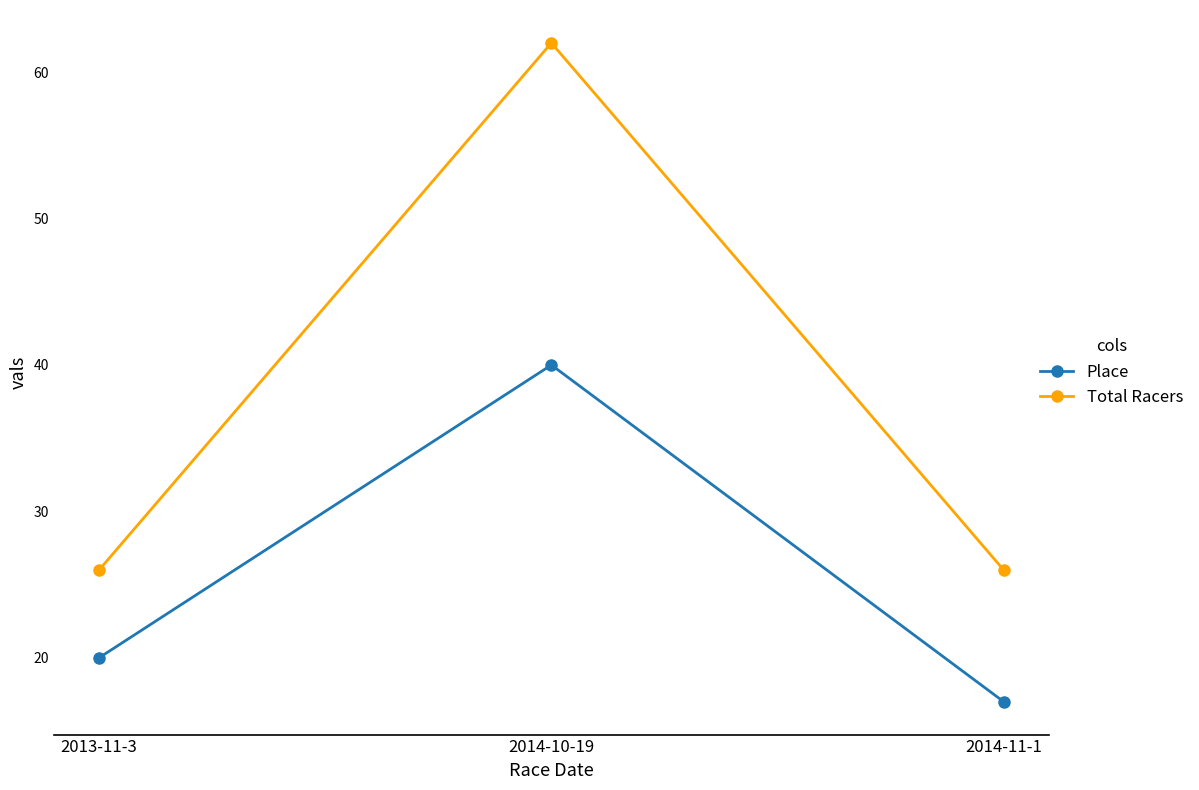

Which series changed the most between 2013-11-3 and 2014-10-19?

Total Racers